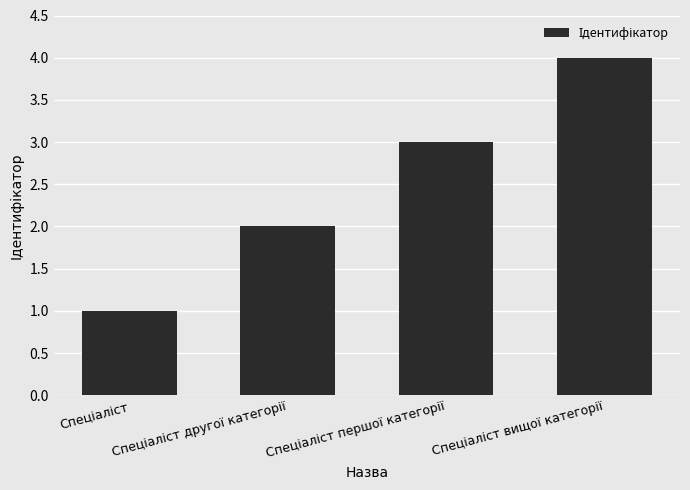

What is the maximum value shown in the chart?

4